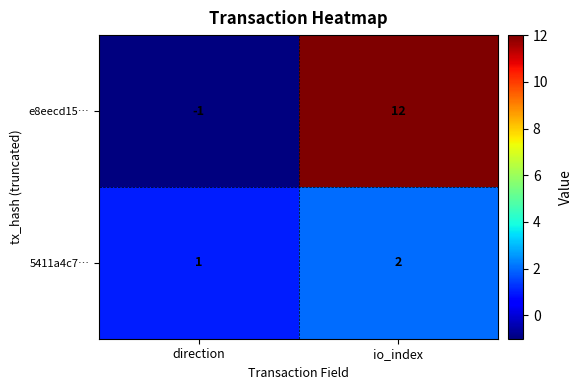

What is the difference between the e8eecd15… values at direction and io_index?

13